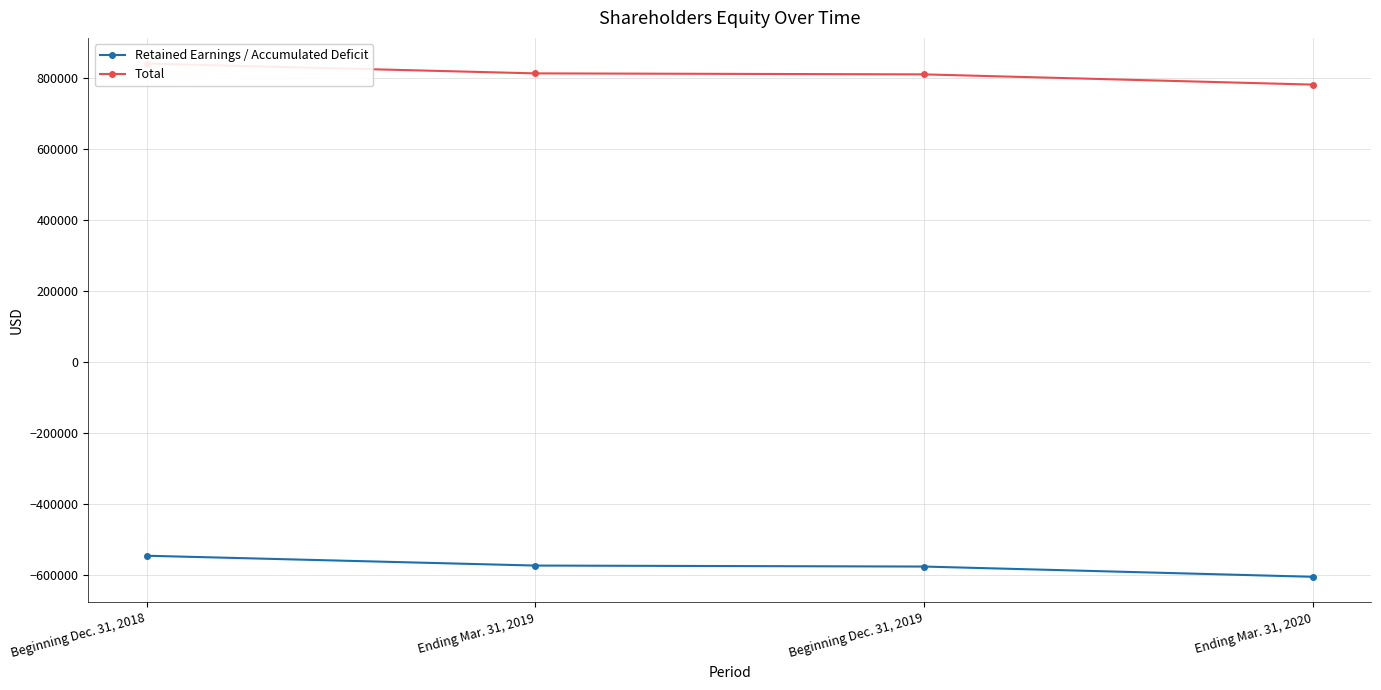

Reading left to right, what are all the values shown in this chart?

Retained Earnings / Accumulated Deficit: Beginning Dec. 31, 2018=-545708	Ending Mar. 31, 2019=-573415	Beginning Dec. 31, 2019=-576219	Ending Mar. 31, 2020=-605058
Total: Beginning Dec. 31, 2018=841550	Ending Mar. 31, 2019=813843	Beginning Dec. 31, 2019=811039	Ending Mar. 31, 2020=782200